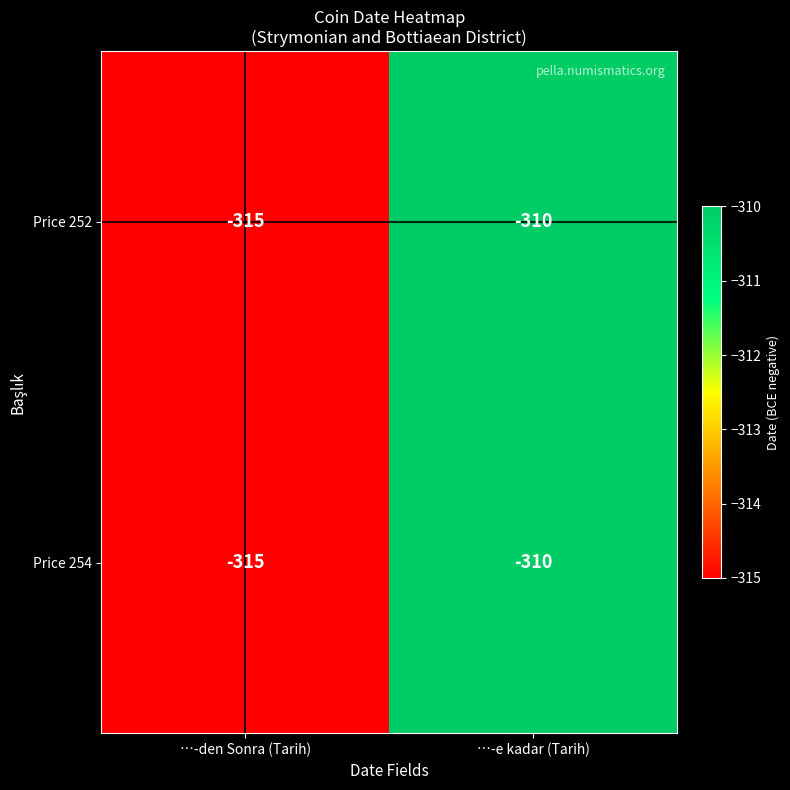

At which category does the chart reach its minimum across all series?

…-den Sonra (Tarih)